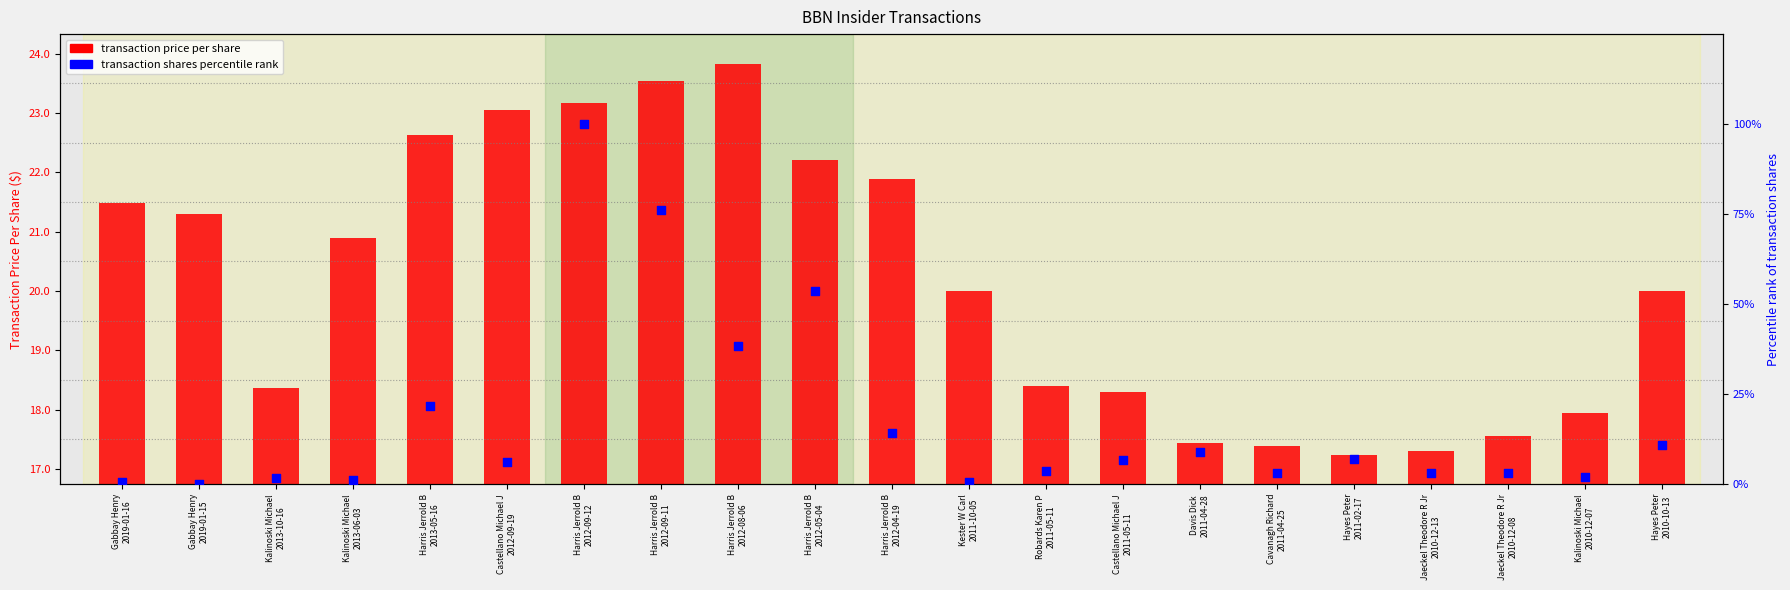

Which series reaches the minimum Y coordinate?

transaction shares (pct rank)